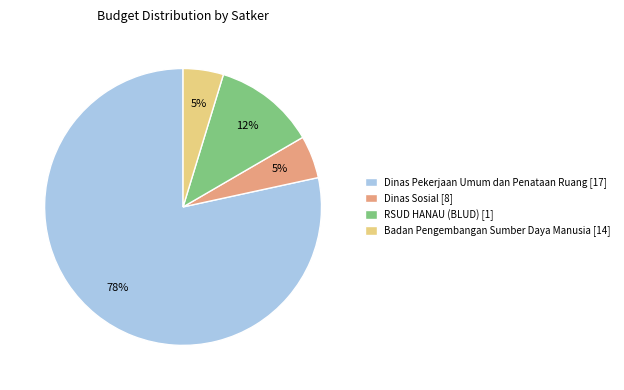

Combined, do RSUD HANAU (BLUD) [1] and Dinas Pekerjaan Umum dan Penataan Ruang [17] account for over 50%?

Yes